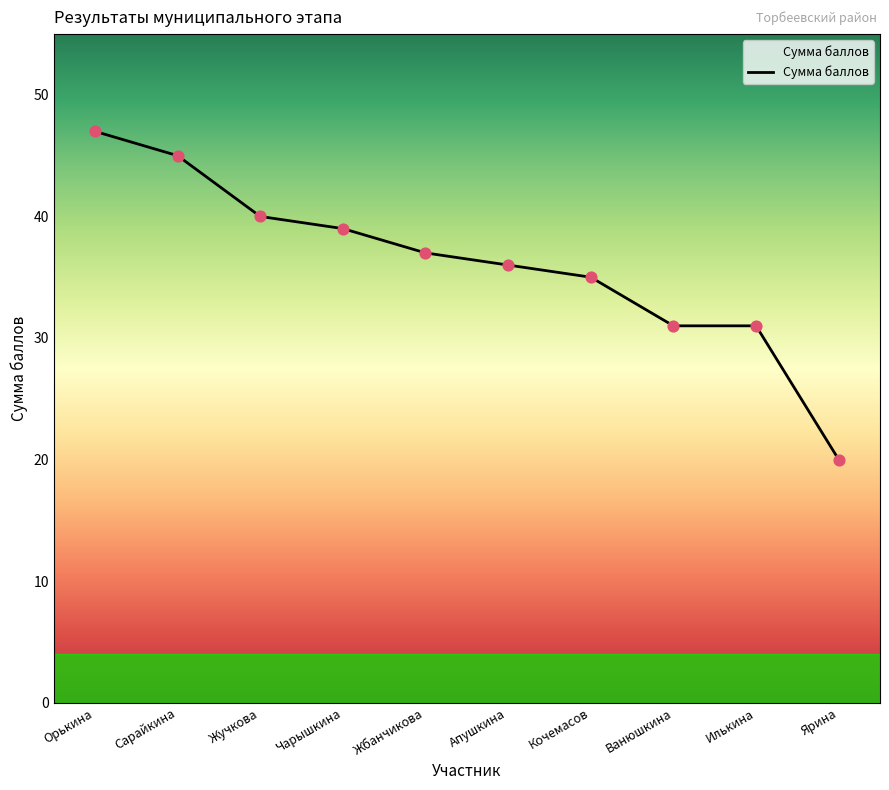

What is the change in value from Сарайкина to Кочемасов?

-10